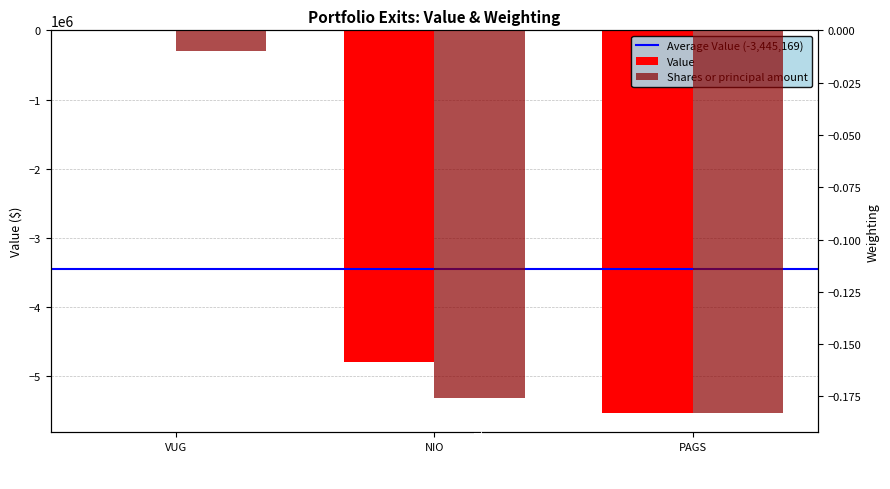

How many values in the Value series are below -4790643?

1